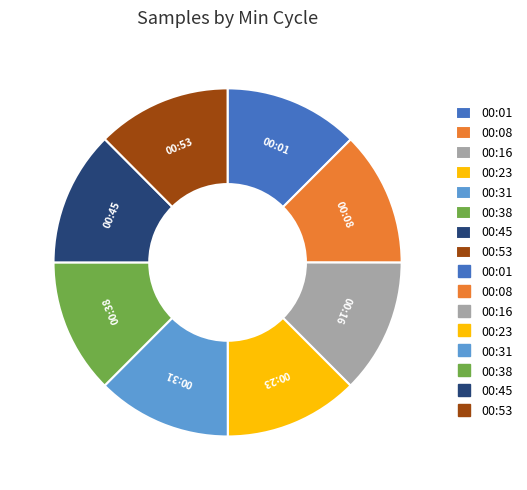

How many slices are in this pie chart?

8